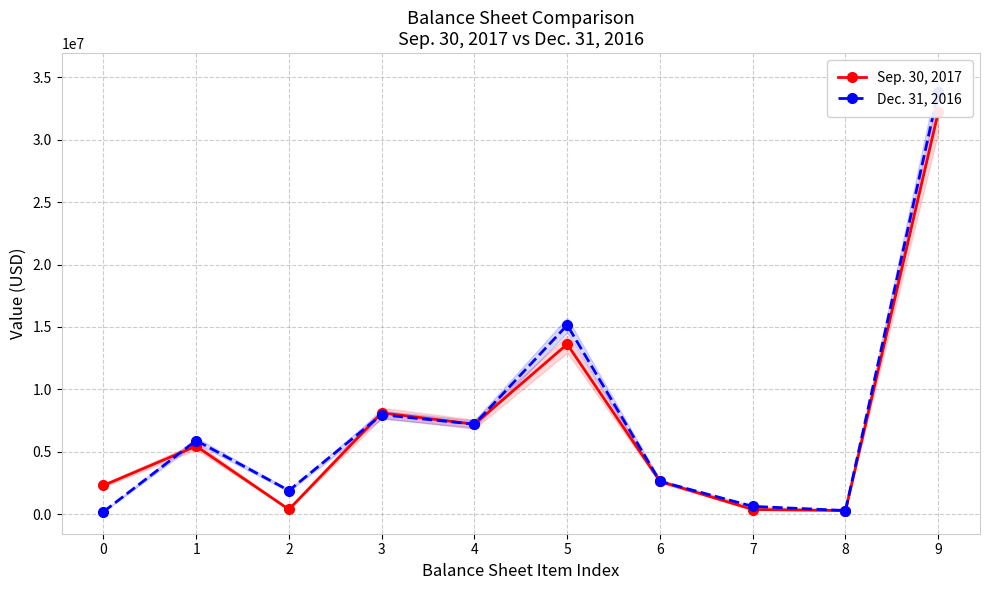

Is it true that Sep. 30, 2017 equals 285342 at 8?

True